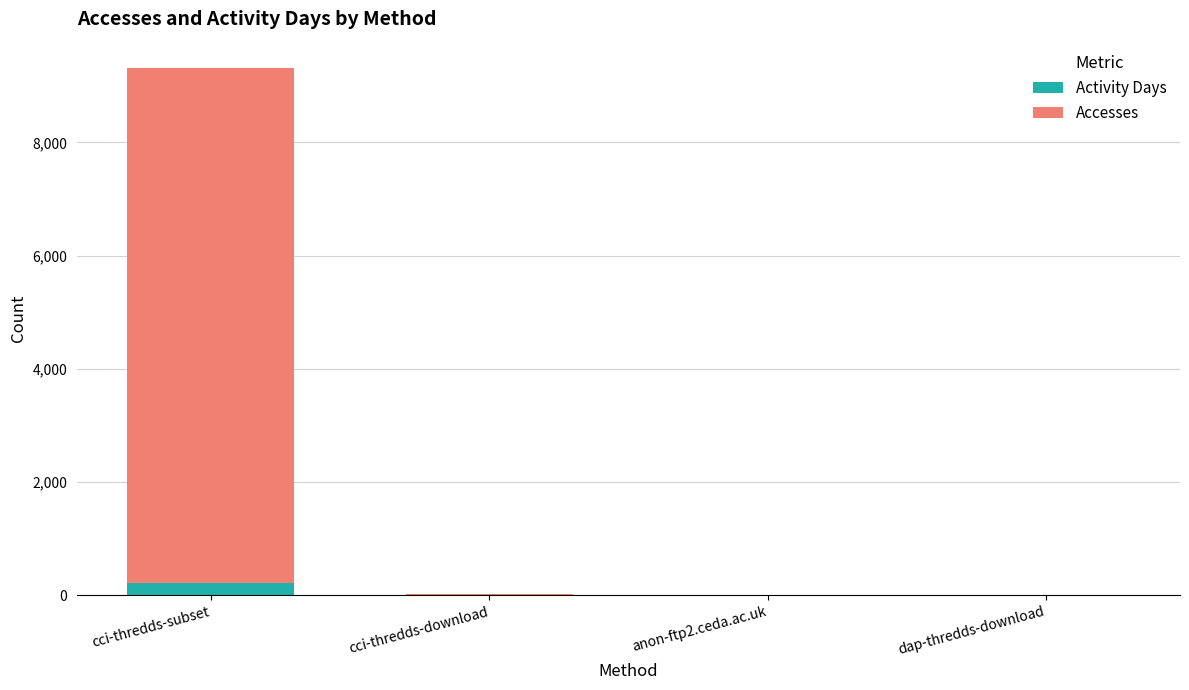

At which label does Activity Days reach its peak?

cci-thredds-subset